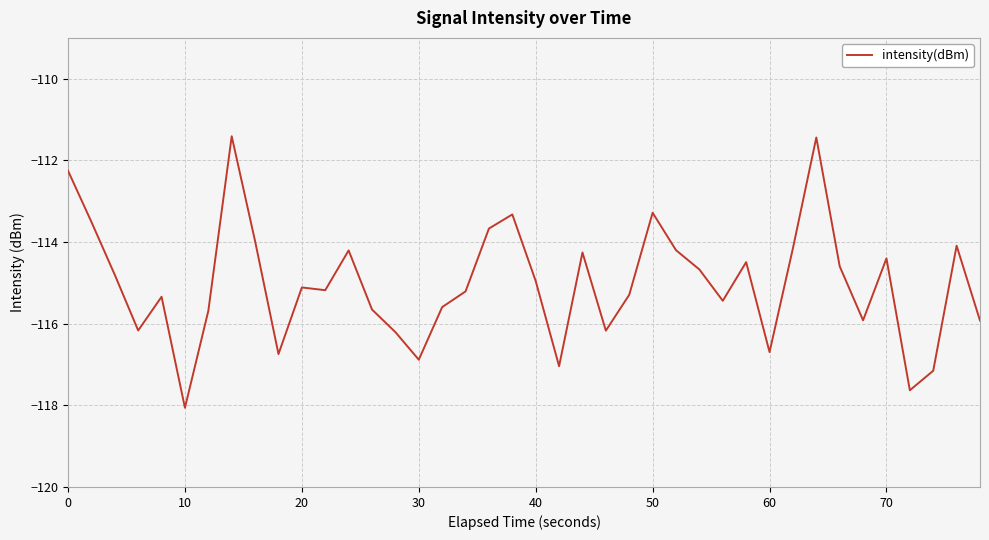

What is the difference between the maximum and minimum values?

6.7